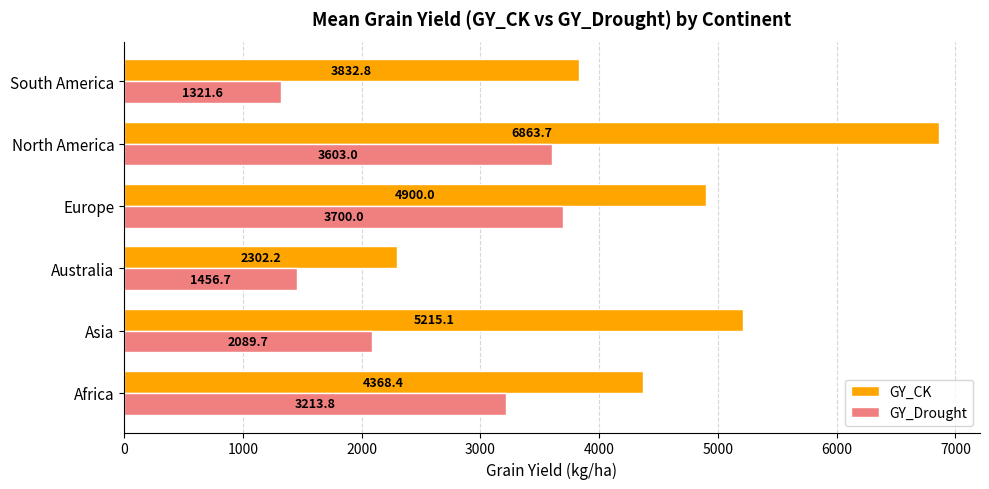

Which series has the largest range (max minus min)?

GY_CK